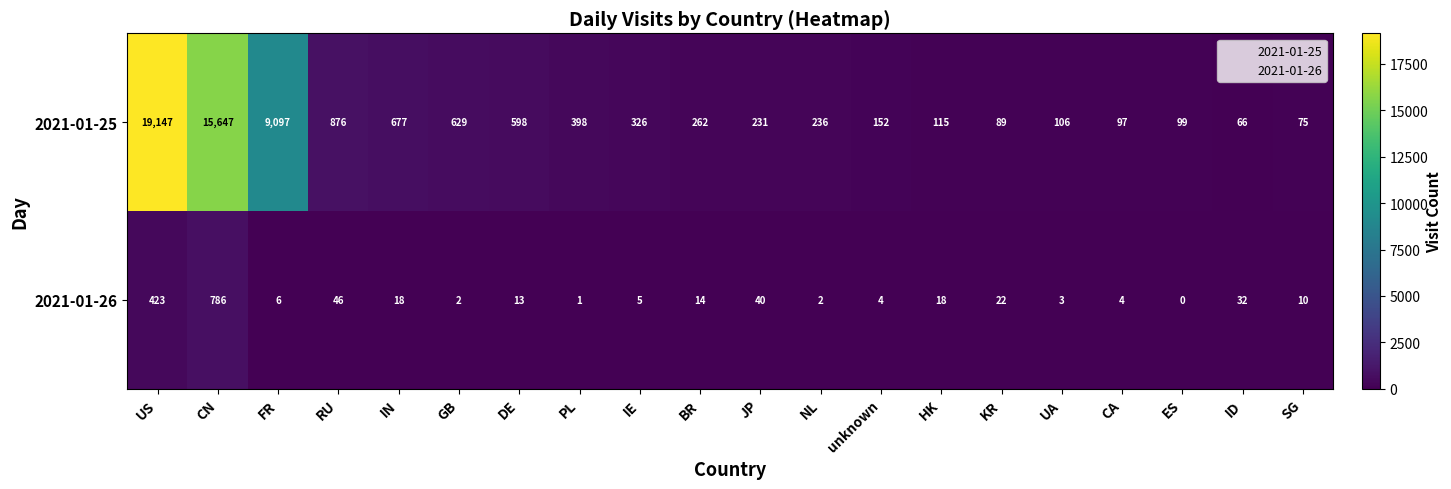

At DE, list the series in order from largest to smallest.

2021-01-25, 2021-01-26